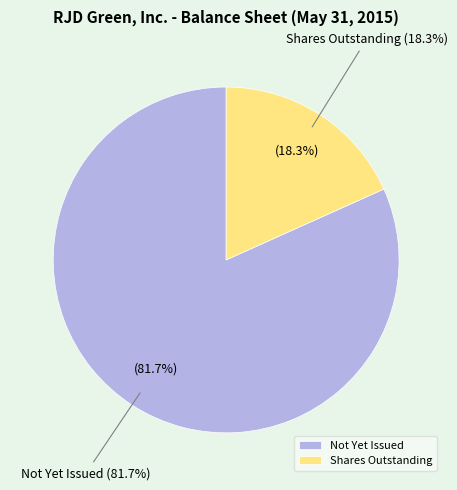

The Shares outstanding slice represents 26% of the pie. True or false?

False